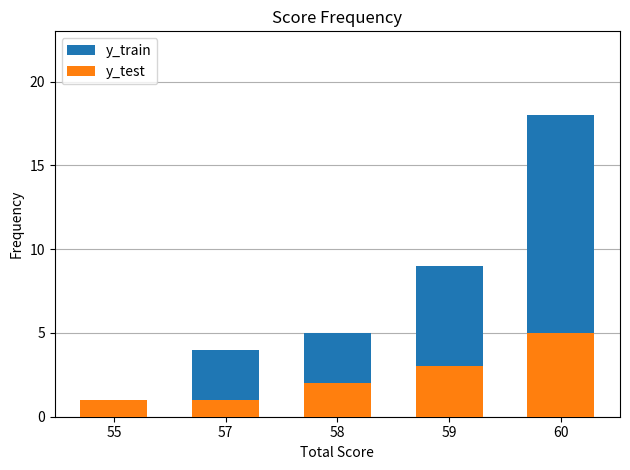

List the labels in order of y_test value, largest first.

60, 59, 58, 55, 57